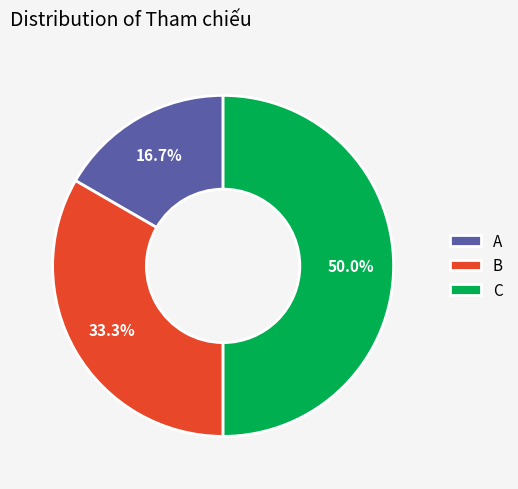

Approximately how many times larger is the value at C compared to A?

3.0